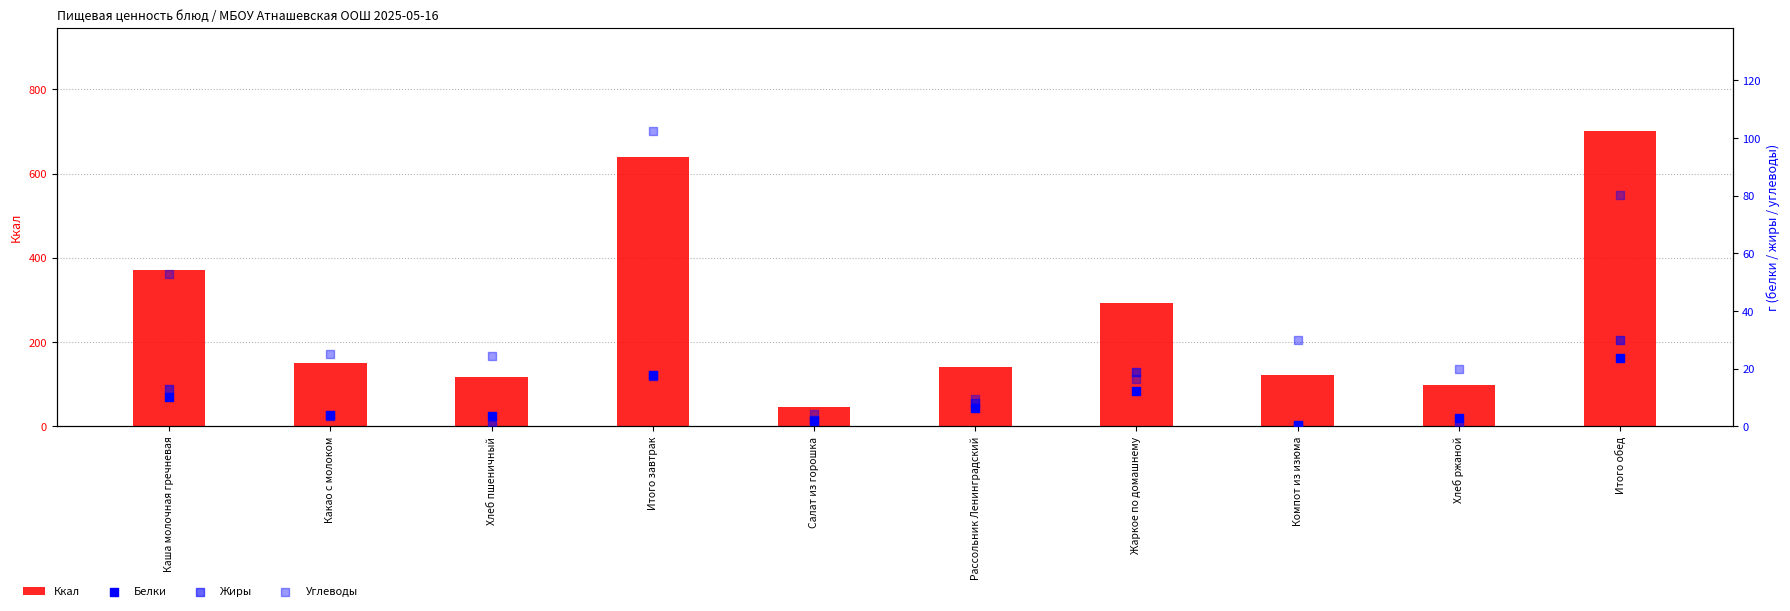

Which series contains the lowest Y value?

Жиры